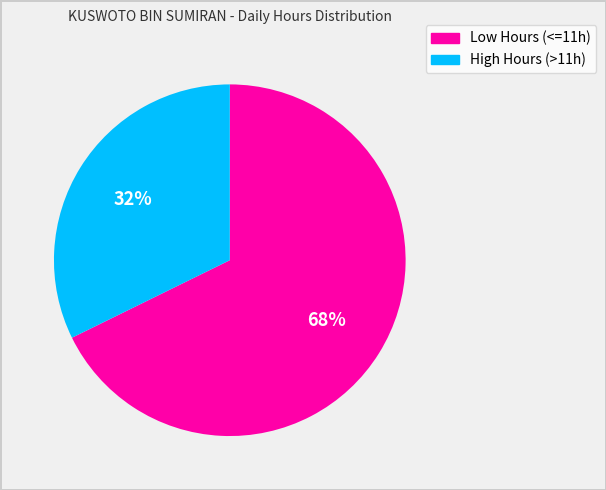

To the nearest percent, what is the average slice percentage?

50%